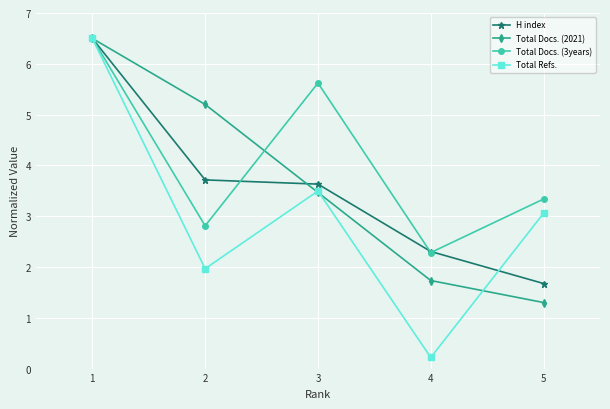

At which category does Total Refs. reach its first local valley?

2